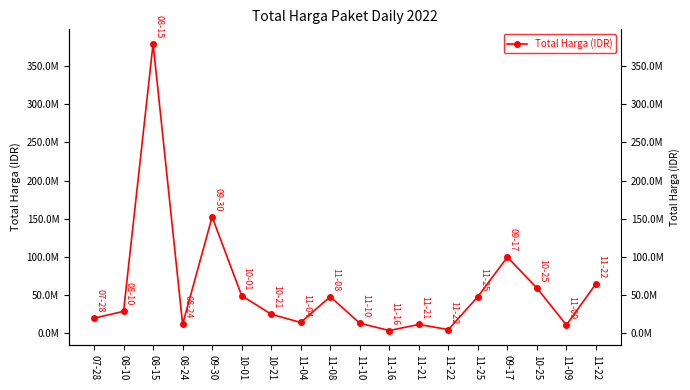

Rank the categories by value from lowest to highest.

11-16, 11-22, 11-09, 11-21, 08-24, 11-10, 11-04, 07-28, 10-21, 08-10, 11-08, 11-25, 10-01, 10-25, 11-22, 09-17, 09-30, 08-15